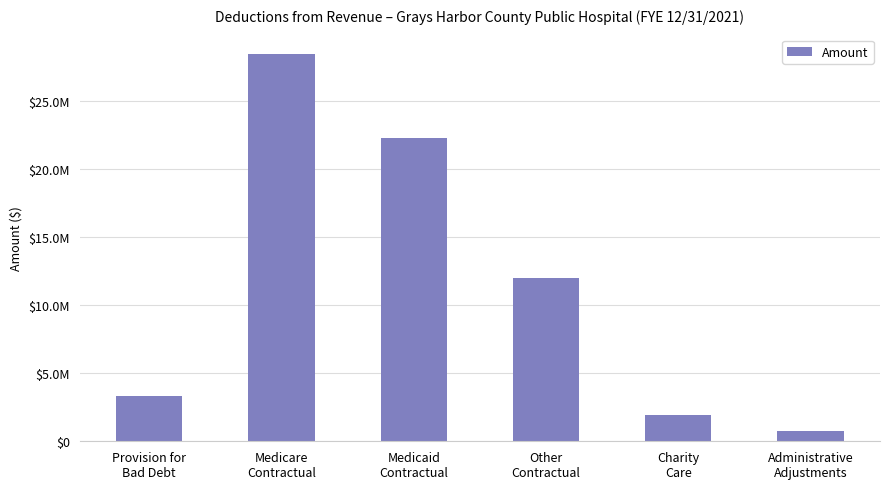

Rank the categories by value from highest to lowest.

Medicare
Contractual, Medicaid
Contractual, Other
Contractual, Provision for
Bad Debt, Charity
Care, Administrative
Adjustments